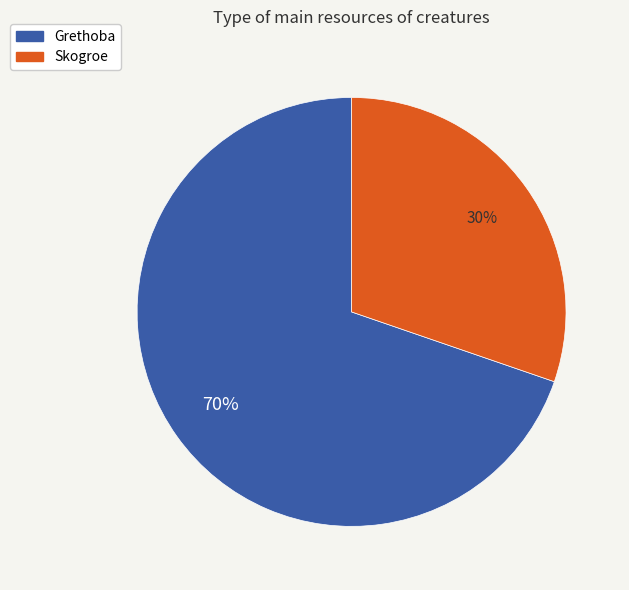

Which category accounts for the majority?

Grethoba